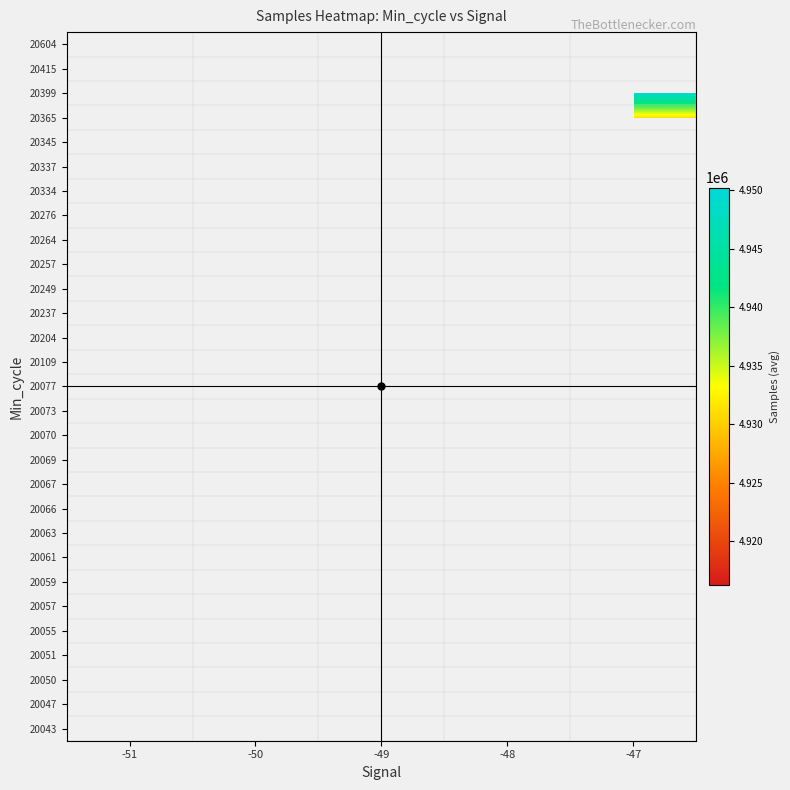

What is the greatest value displayed?

4950222.0